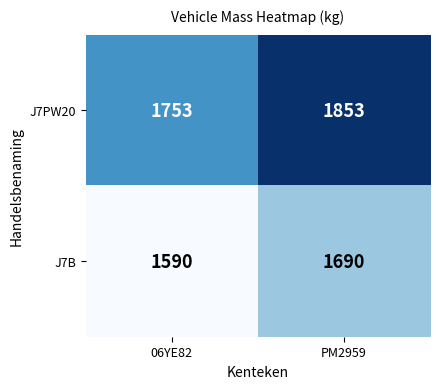

Reading left to right, extract all data points from this chart.

J7PW20: 1753	1853
J7B: 1590	1690